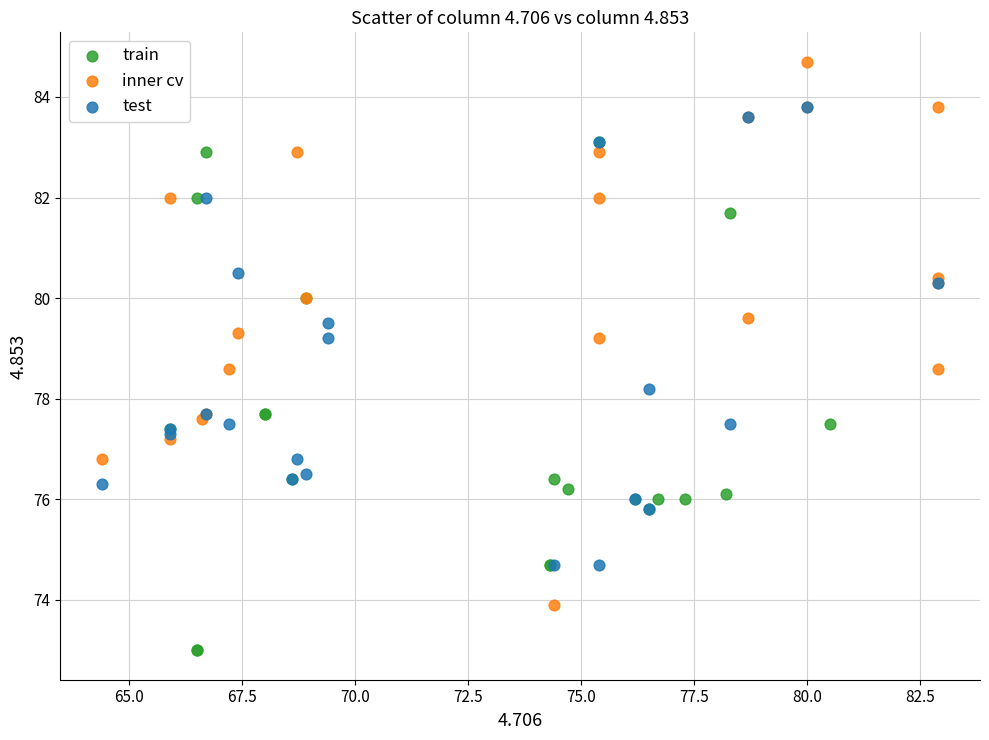

Which series reaches the maximum Y coordinate?

inner cv